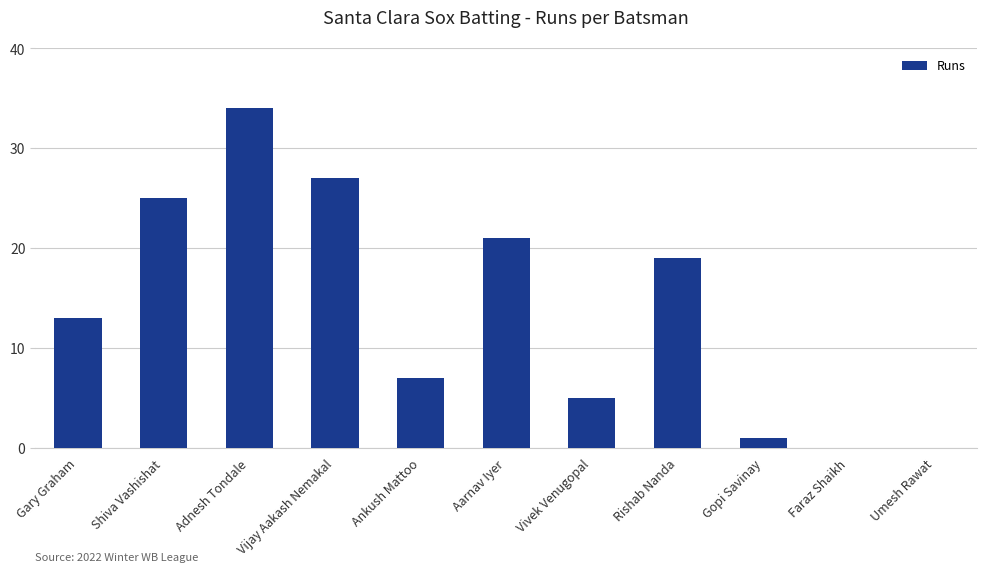

What is the sum of the values at Gary Graham and Aarnav Iyer?

34